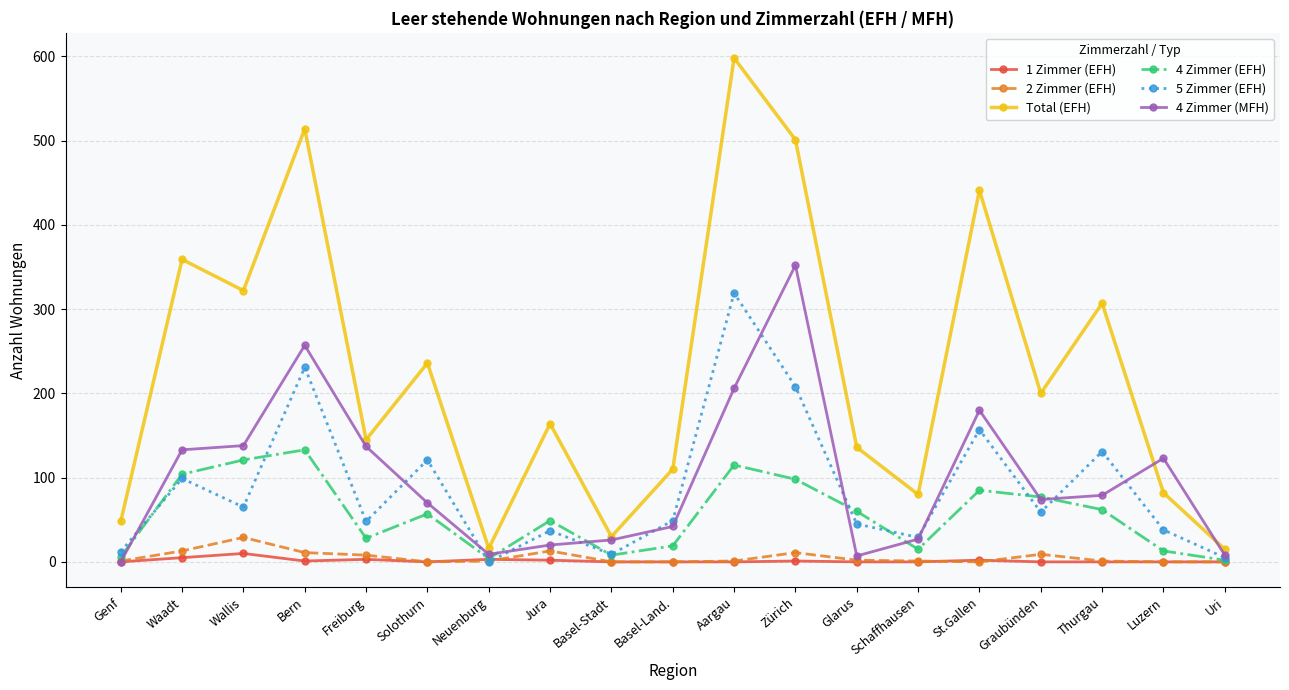

True or false: 5 Zimmer (EFH) has more than 1 points higher than both neighbors.

True